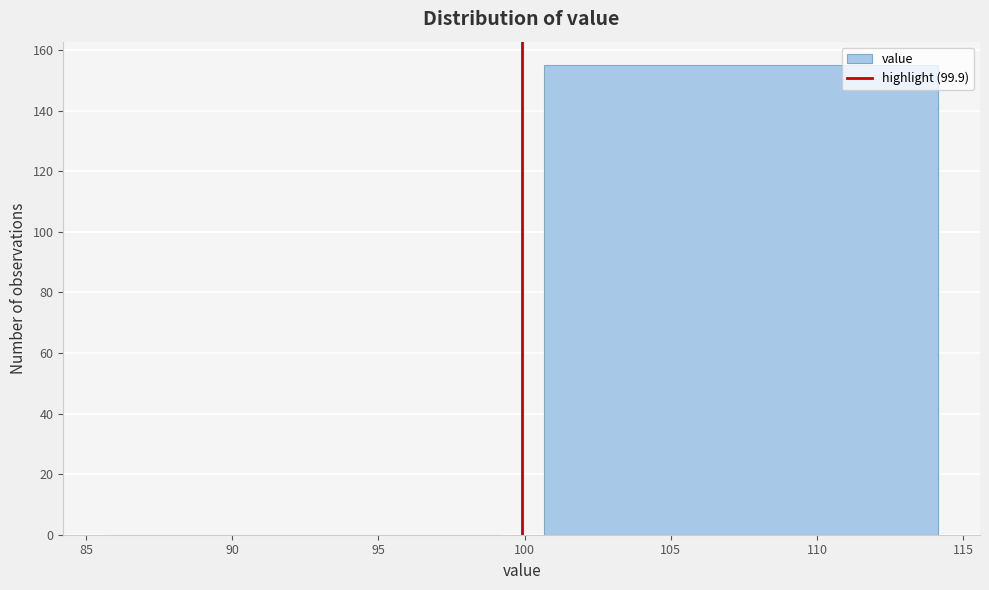

Reading left to right, transcribe this chart: for each bar, give the range it covers on the x-axis and its height. Neither the bar edges nor the heights are printed on the chart, so give them approximately, as read against the axes.

84.9 to 99.9: 0
99.9 to 114.9: 156